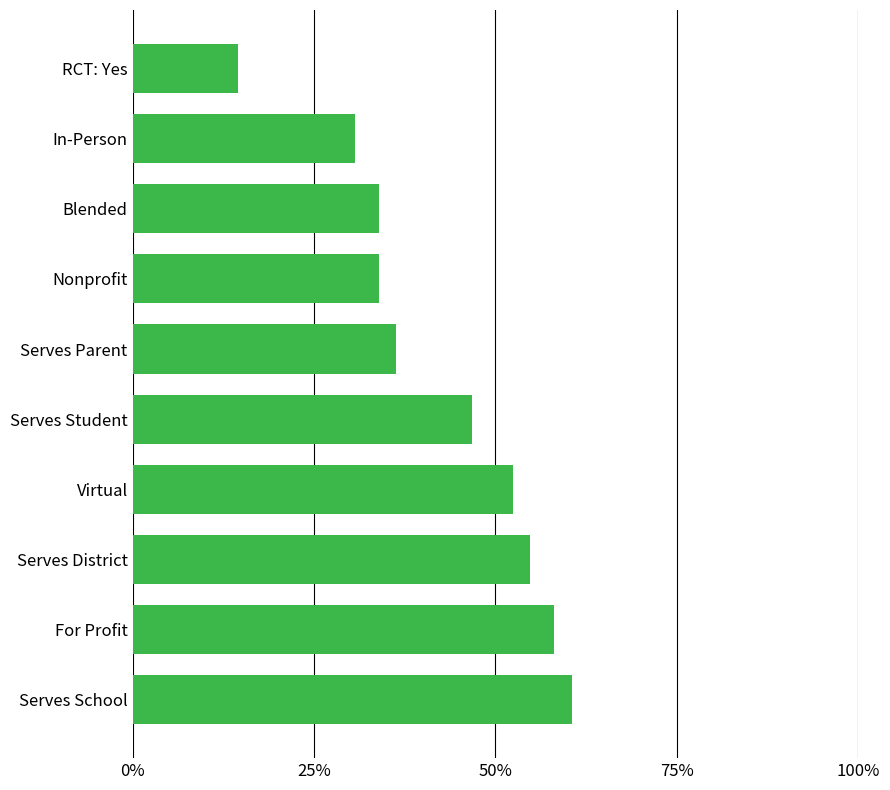

What is the sum of all values?

421.8